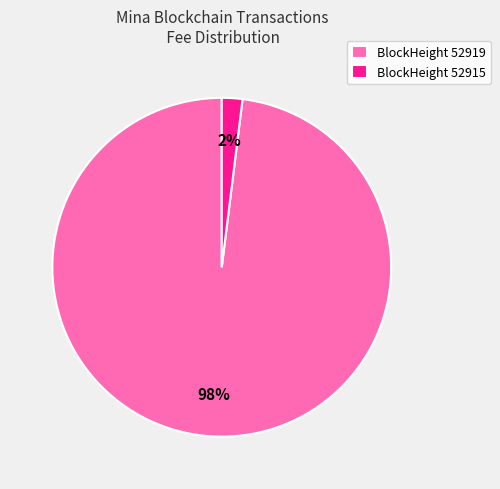

Combined, do BlockHeight 52919 and BlockHeight 52915 account for over 50%?

Yes